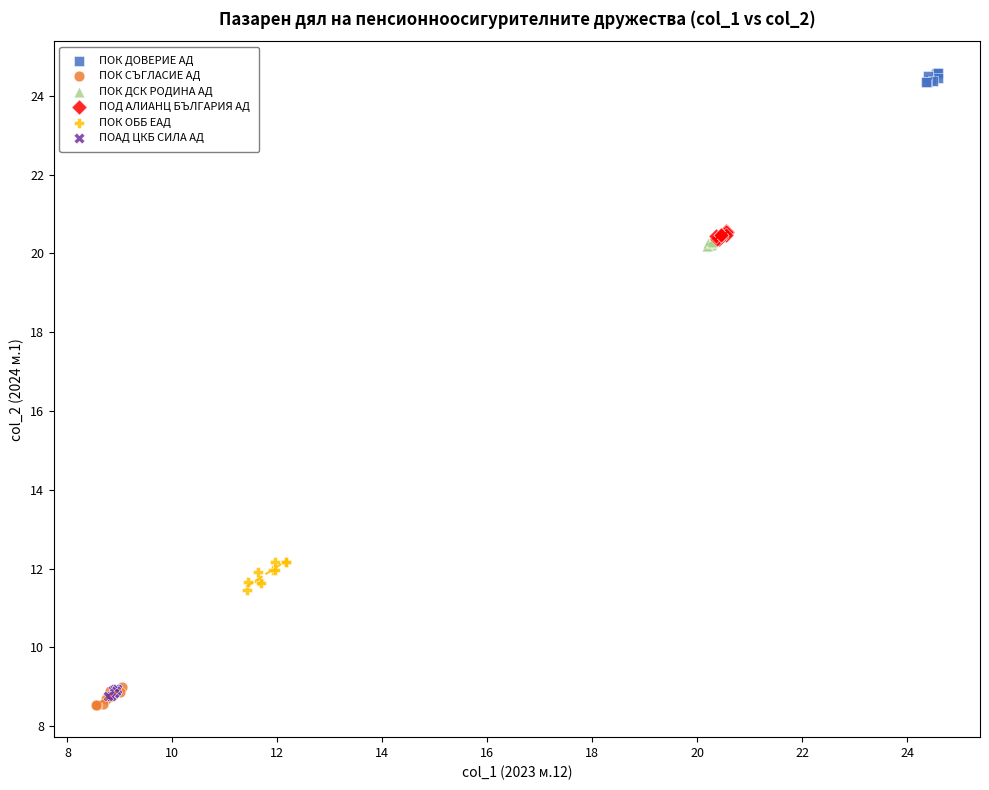

Which series contains the lowest Y value?

ПОК СЪГЛАСИЕ АД